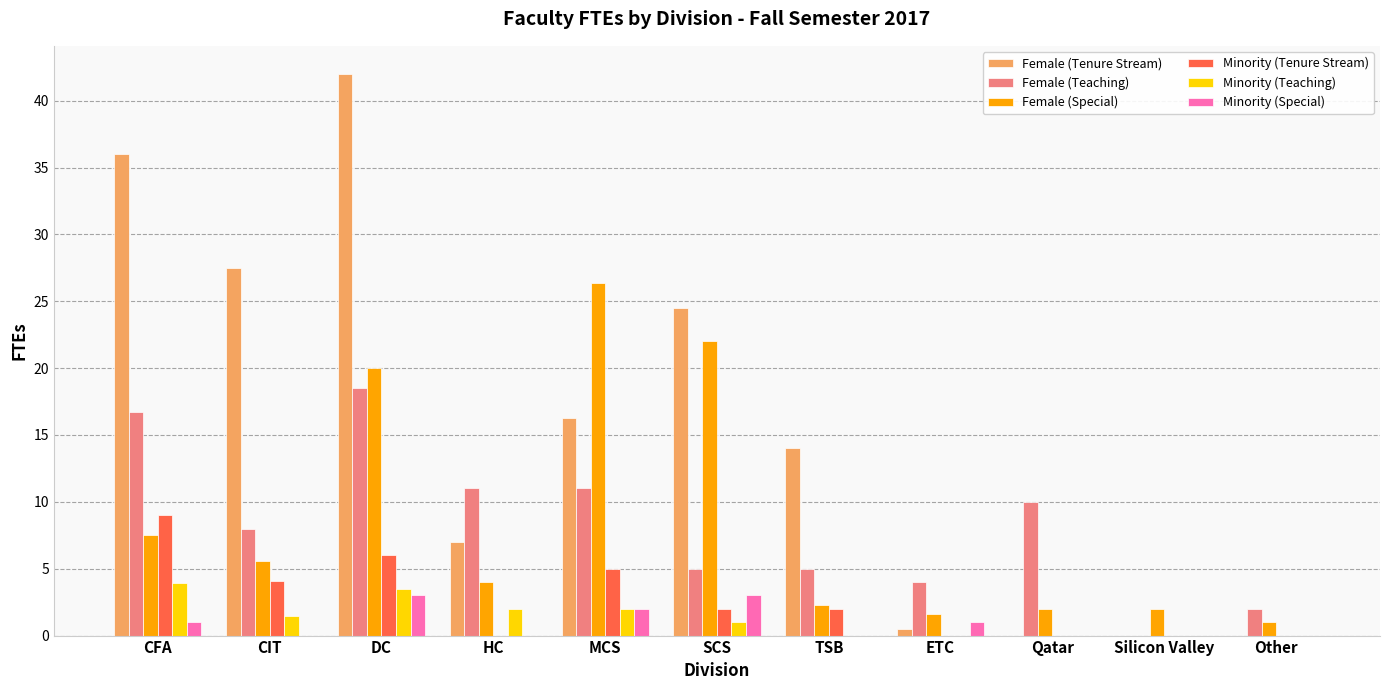

What is the maximum value shown in the chart?

42.0